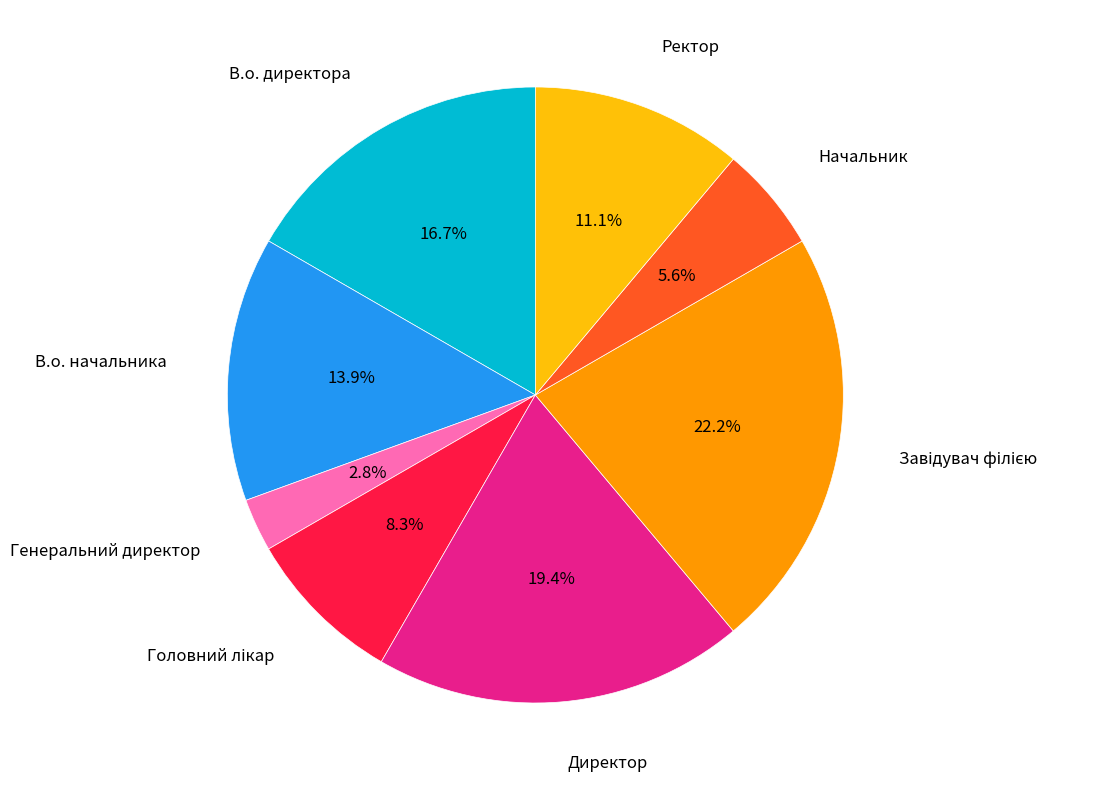

Is there a majority slice in this chart?

No